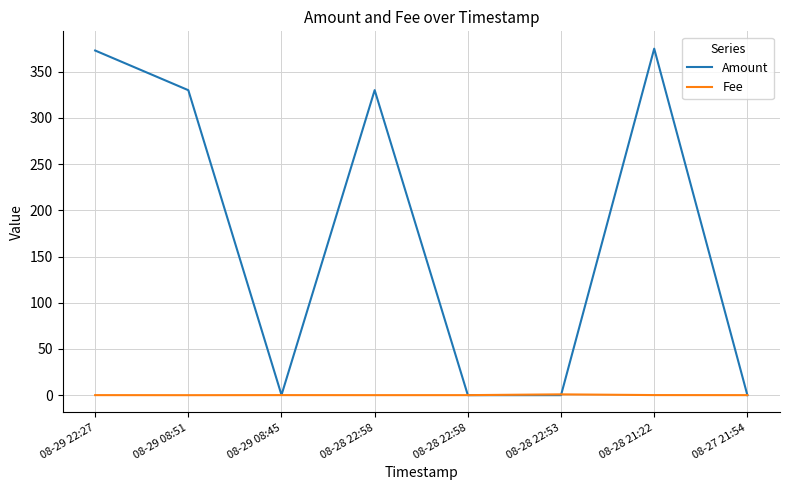

What is the total value across all series at 08-28 21:22?

375.1